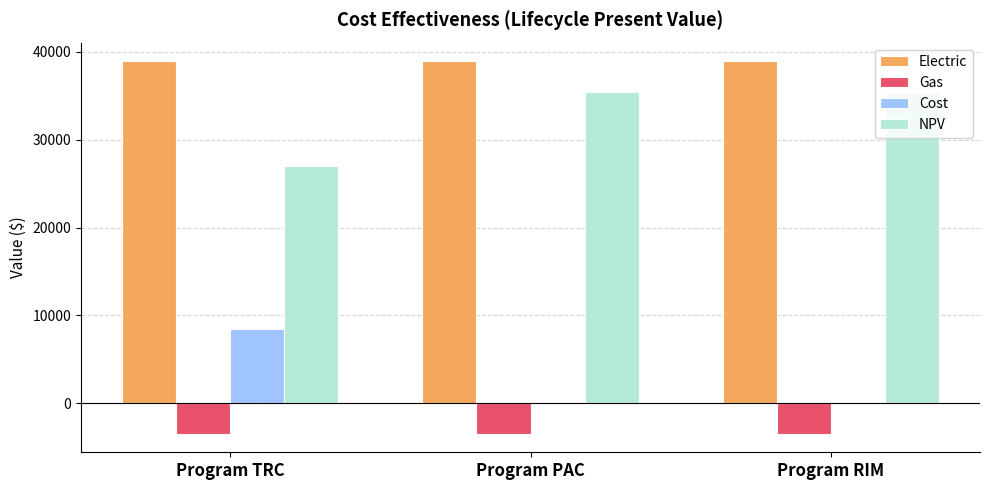

The Cost series shows 5421.3 at Program PAC. True or false?

False